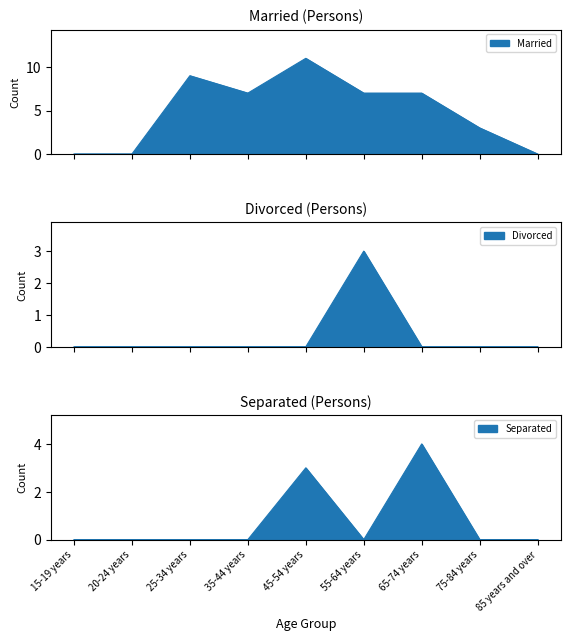

Rank the series at 15-19 years from highest to lowest value.

Married, Divorced, Separated